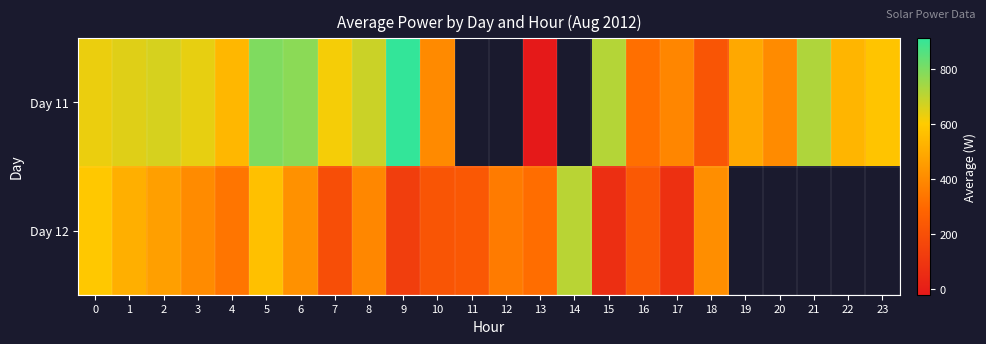

True or false: Day 12 has a value of 103.6 at 17.

False